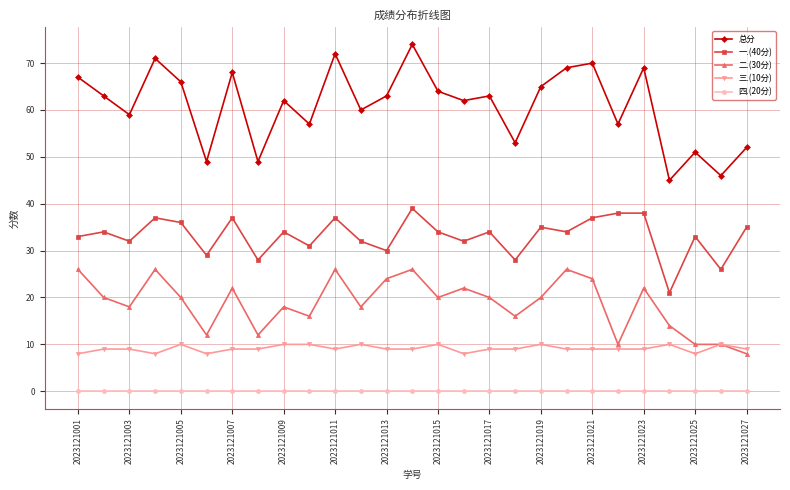

Which series has the largest range (max minus min)?

总分